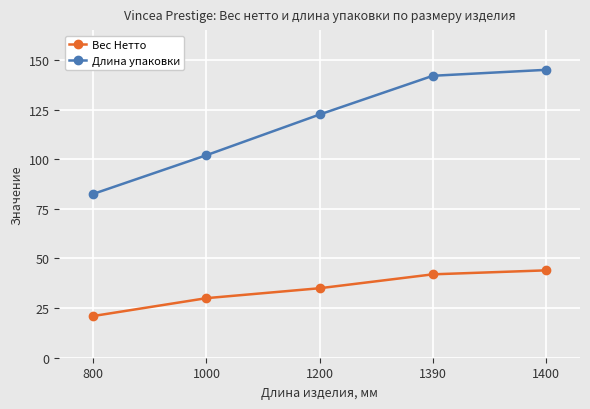

The value of Вес Нетто at 1400 is 75.6. True or false?

False